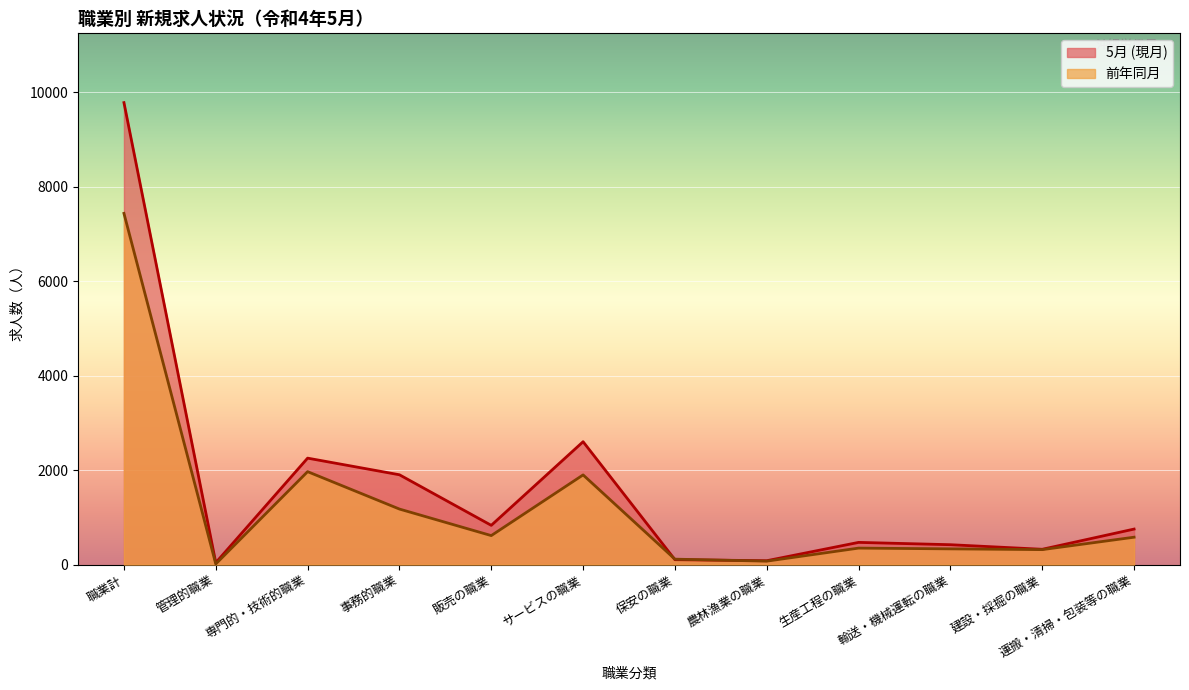

Does the chart display data point markers on the line(s)?

No